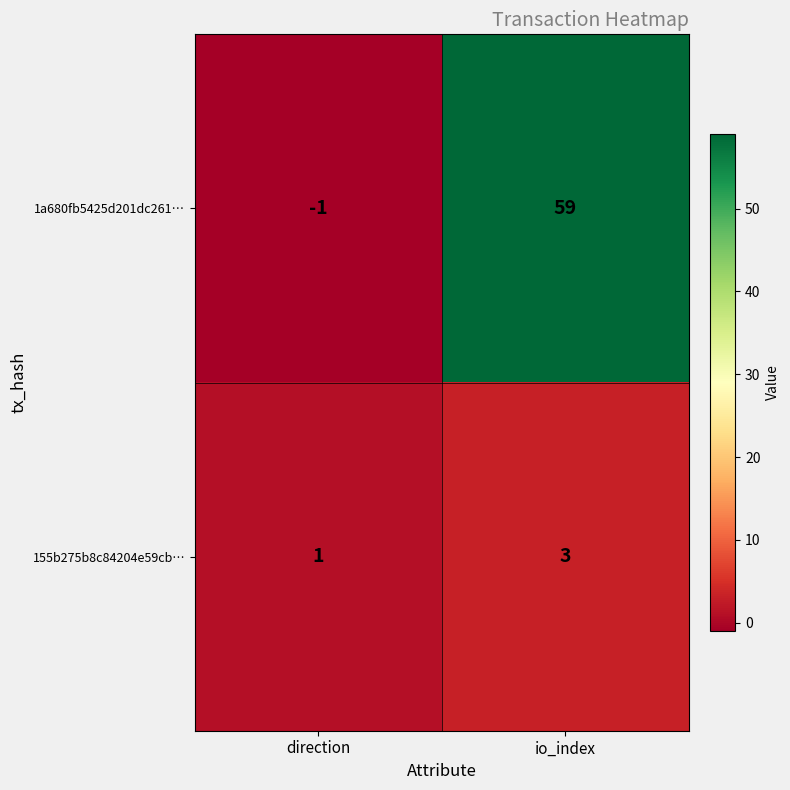

Is it true that 1a680fb5425d201dc261… equals 97 at io_index?

False